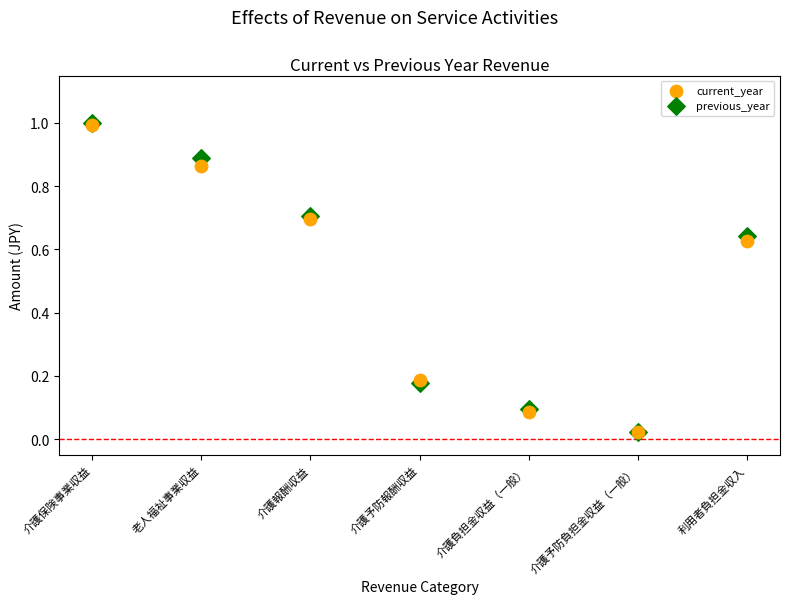

Which series has the widest spread of Y values?

previous_year